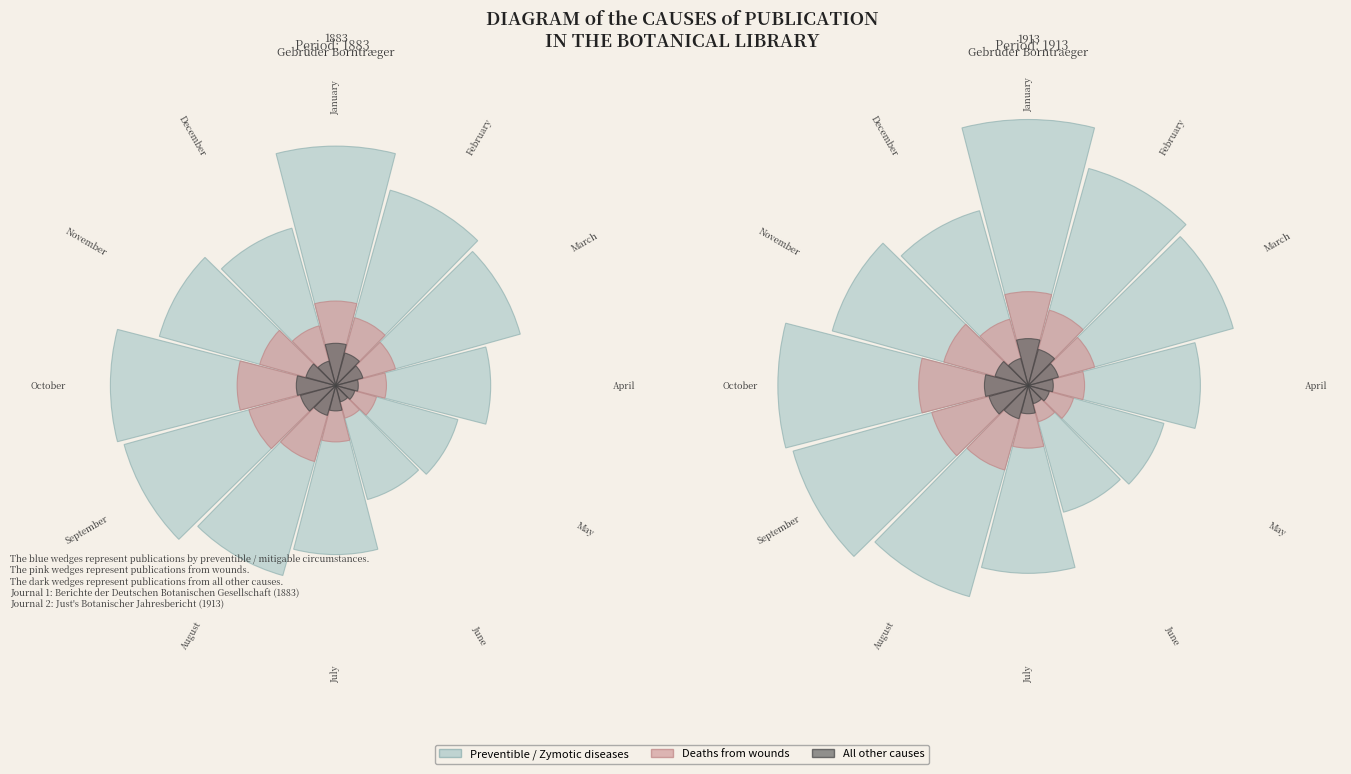

What is the change in value from Berichte der Deutschen Botanischen Gesellschaft (1883) to Just's Botanischer Jahresbericht (1913)?

+30